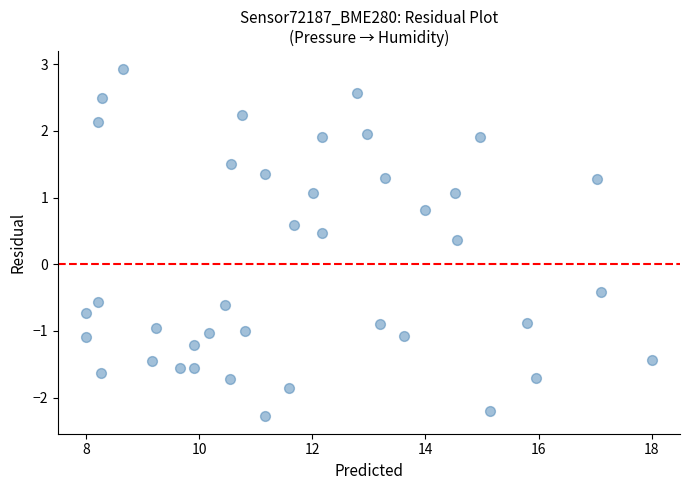

What Y value in the scatter plot is closest to 0?

0.4